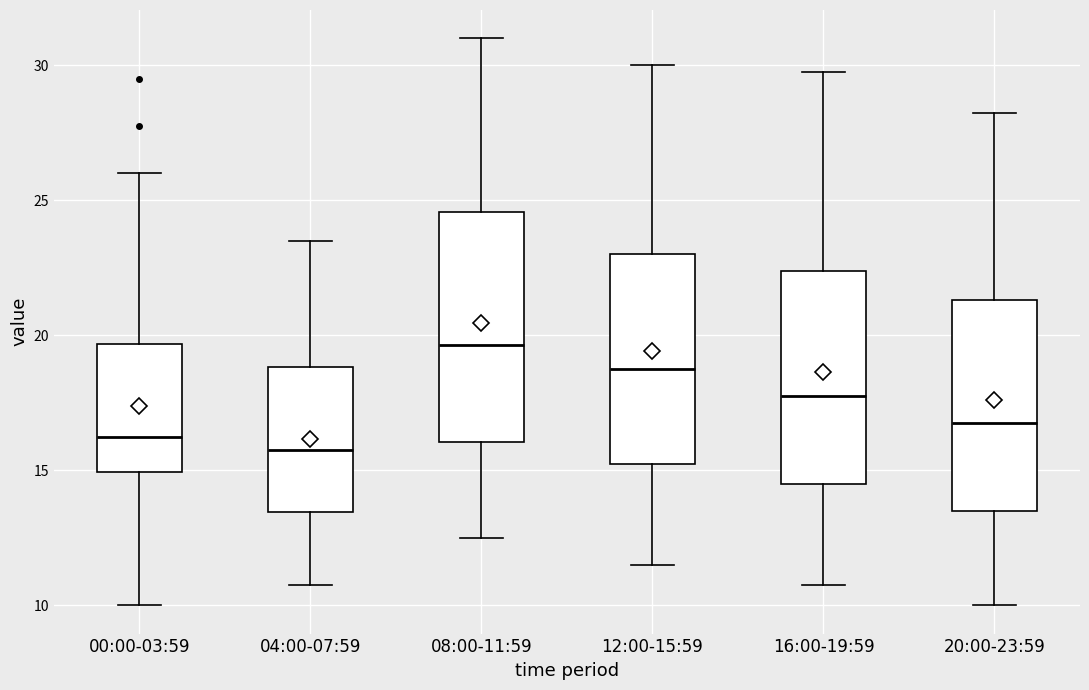

Which box is the tallest, from its lower edge to its upper edge?

08:00-11:59